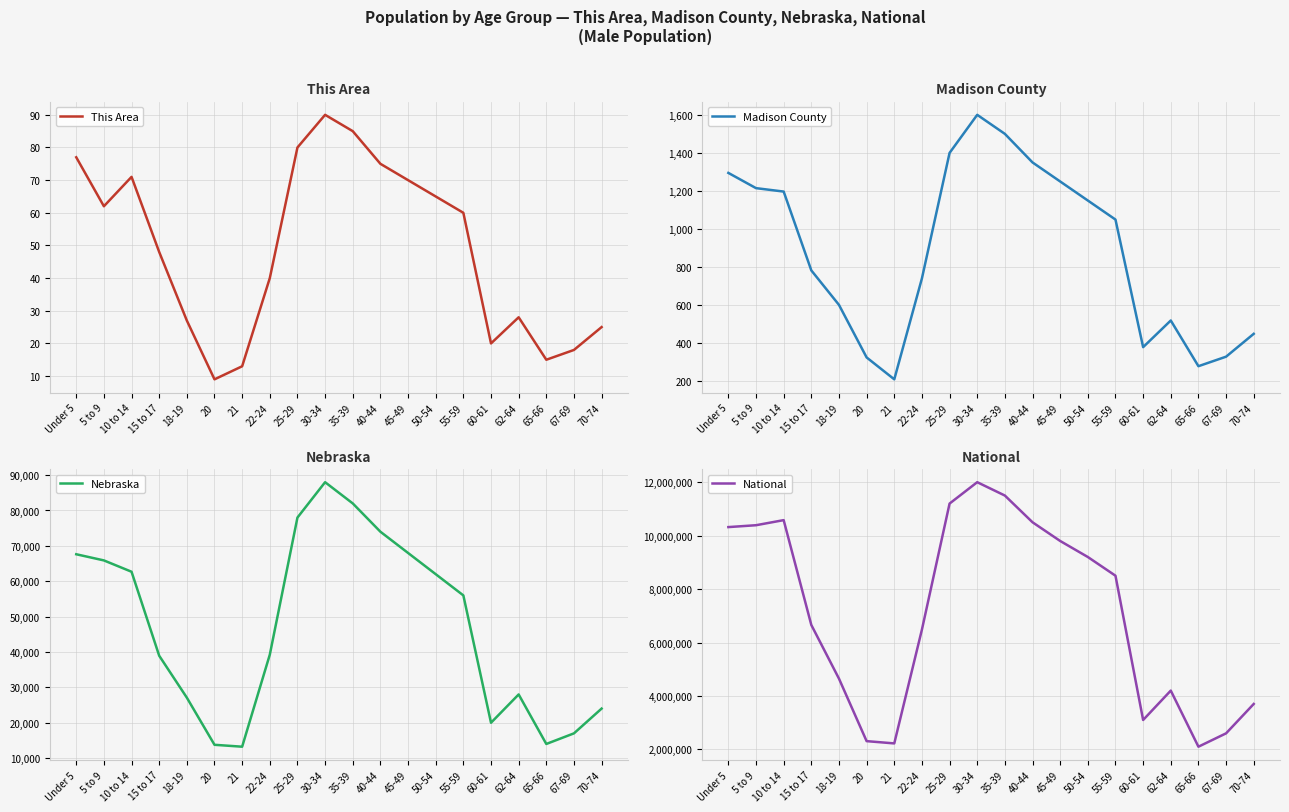

At how many categories does at least one series exceed 2491508?

17